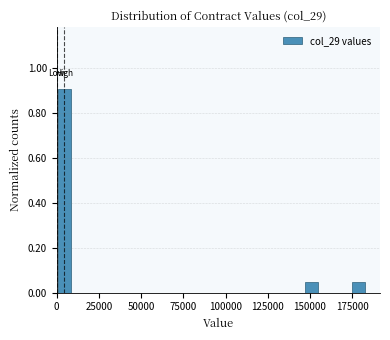

Around what value on the x-axis is the tallest bar? Give the approximate position of its centre, as read against the axis.

5000